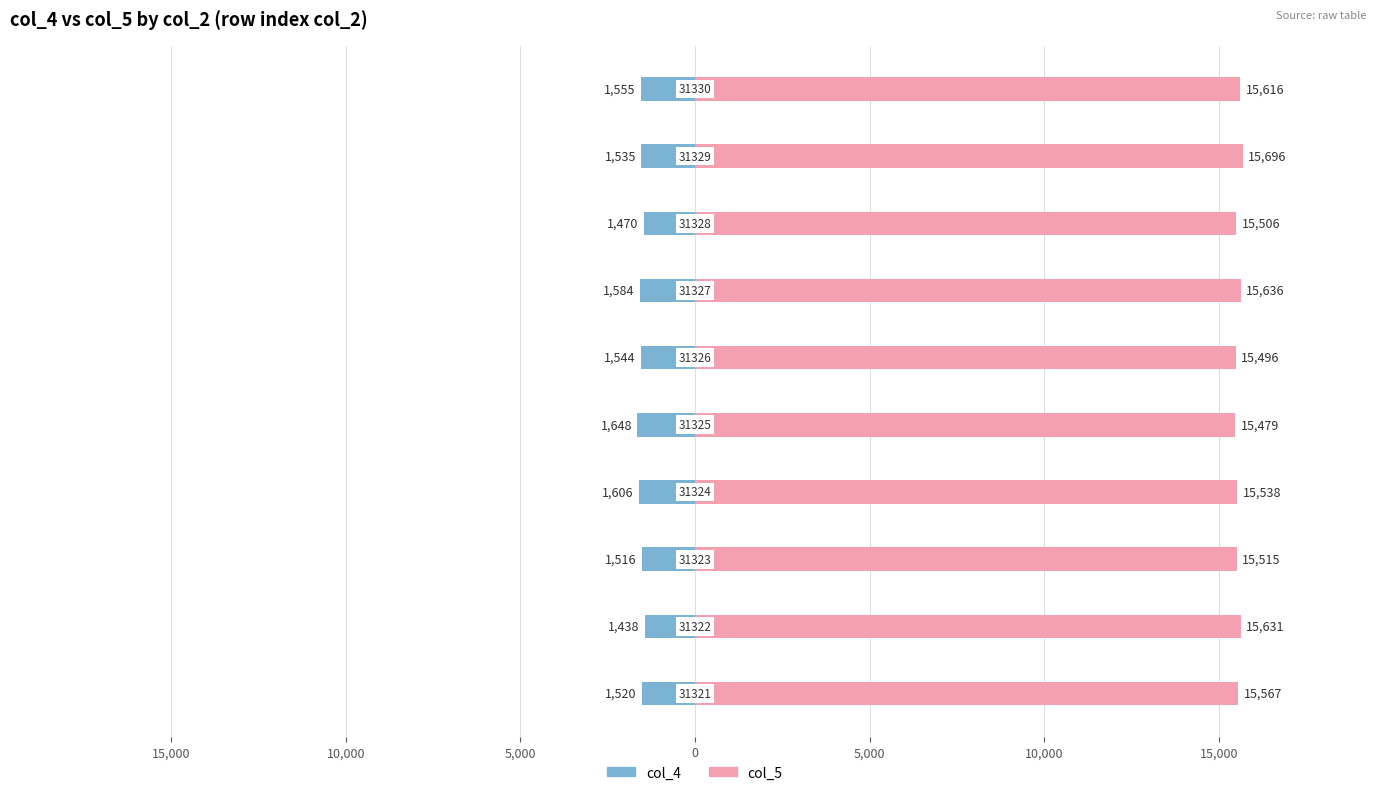

How many data points in col_5 are above 15567?

4